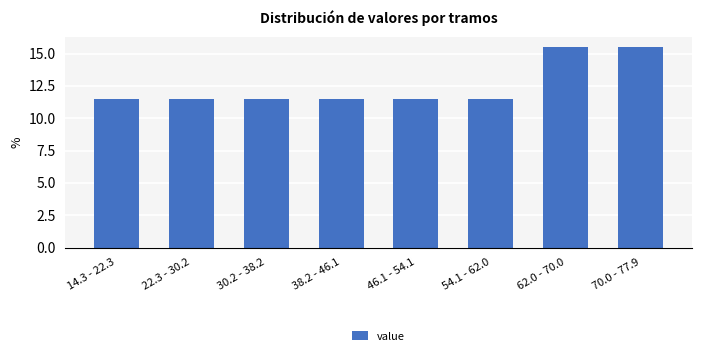

Reading left to right, what are all the values shown in this chart?

11.5	11.5	11.5	11.5	11.5	11.5	15.5	15.5